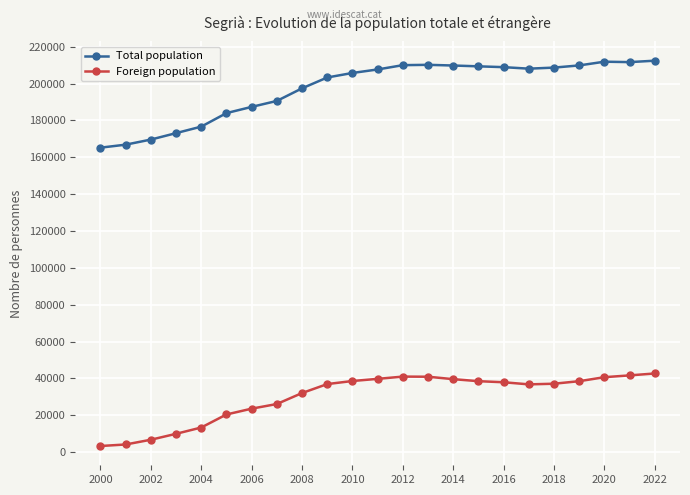

Rank the series by their maximum value, from highest to lowest.

Total population, Foreign population